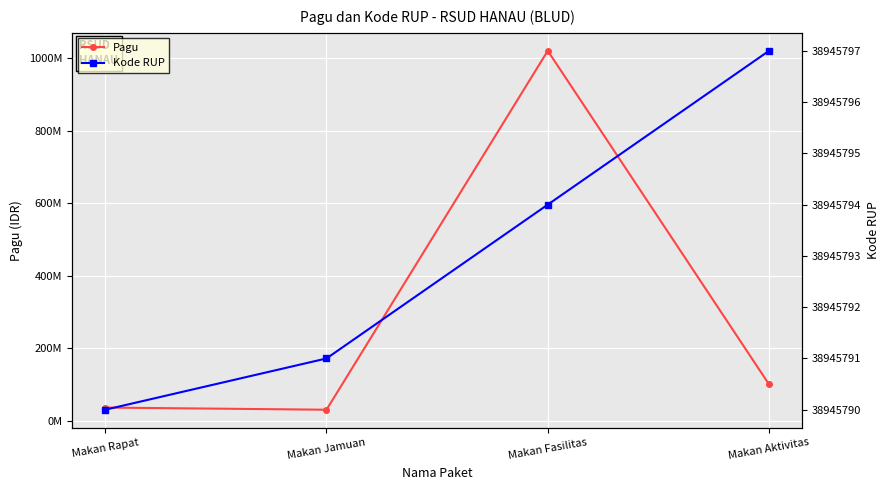

What is the average value of the Kode RUP series?

38945793